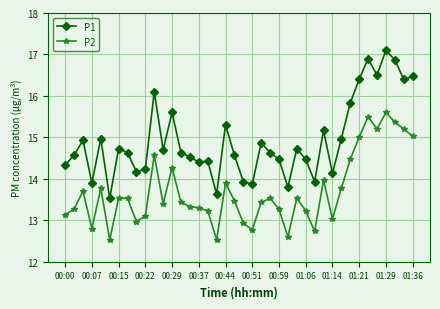

What is the difference between the second highest and minimum values in the P2 series?

3.0